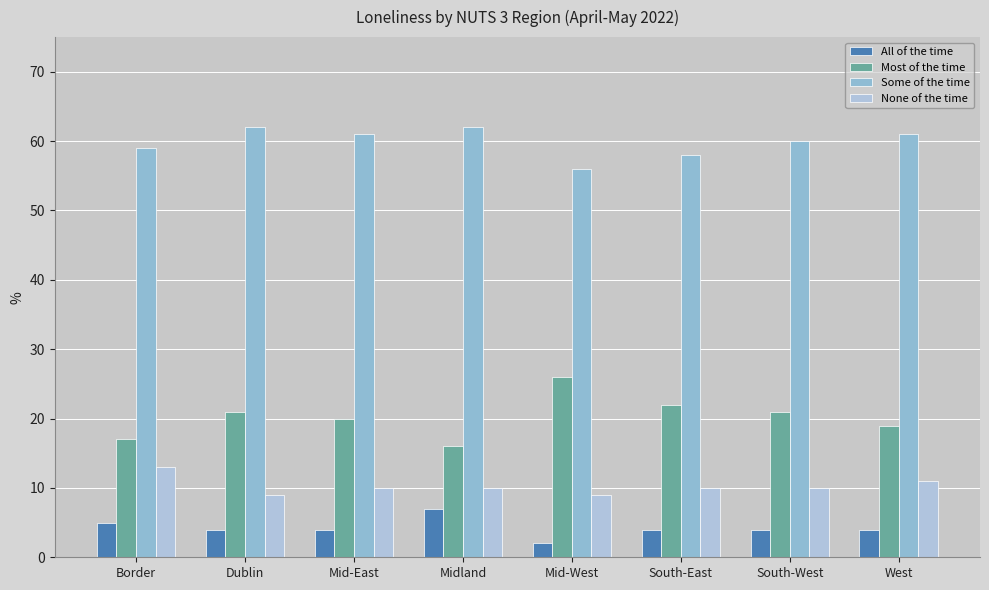

What is the approximate value of Some of the time at Midland?

62